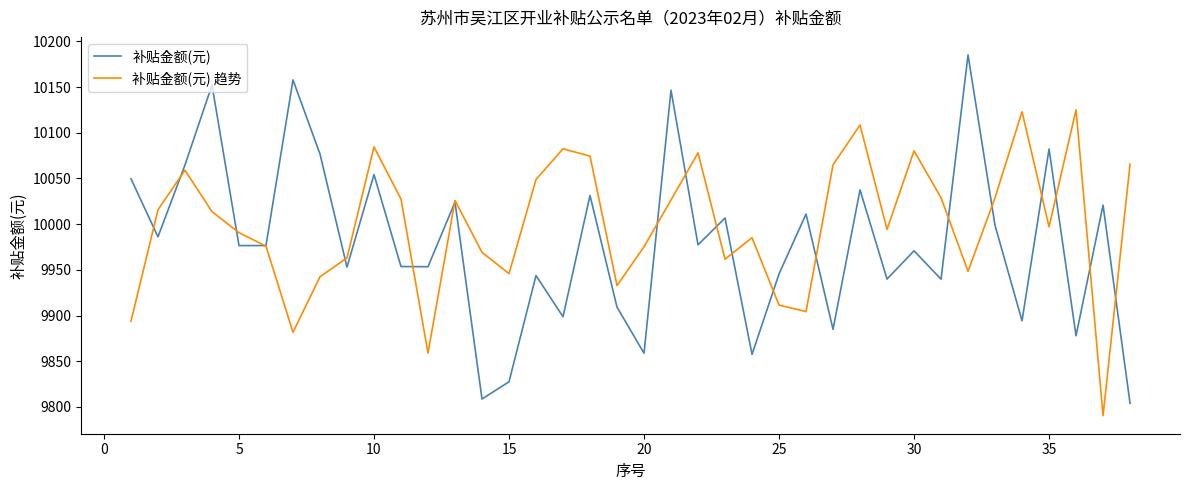

Which series has the largest total across all categories?

补贴金额(元) 趋势